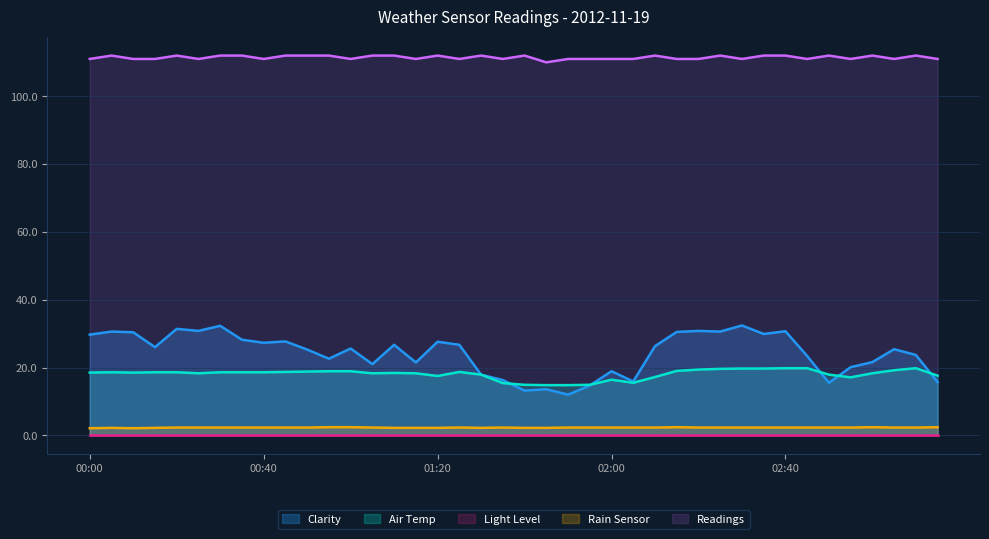

What is the label of the 30th point from the right?

00:50